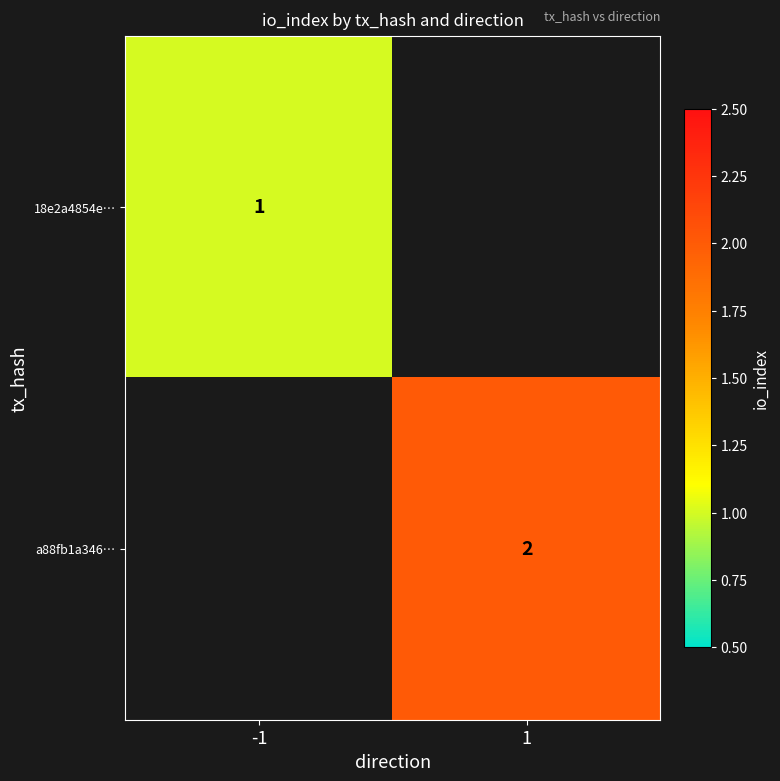

The a88fb1a346… series shows 1 at 1. True or false?

False